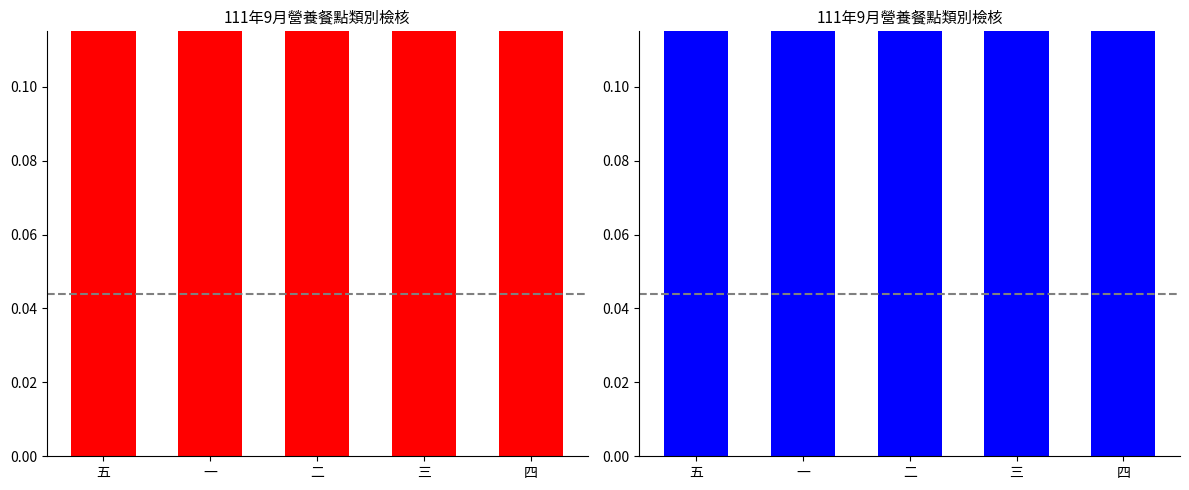

Reading left to right, list all the values displayed in this chart.

全榖根莖類: 五=0.2	一=0.2	二=0.2	三=0.2	四=0.2
蛋豆魚肉類: 五=0.2	一=0.2	二=0.2	三=0.2	四=0.2